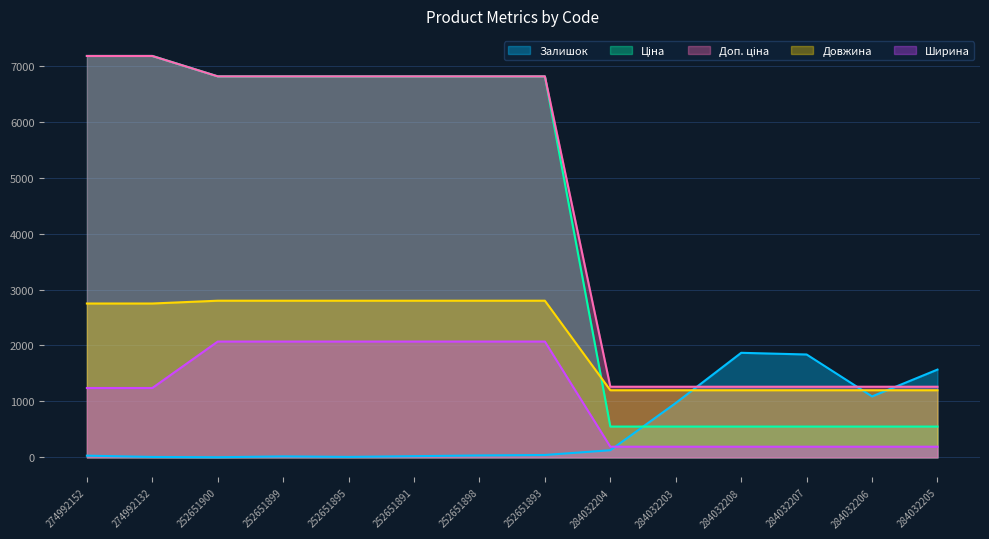

At how many categories does at least one series exceed 5082?

8